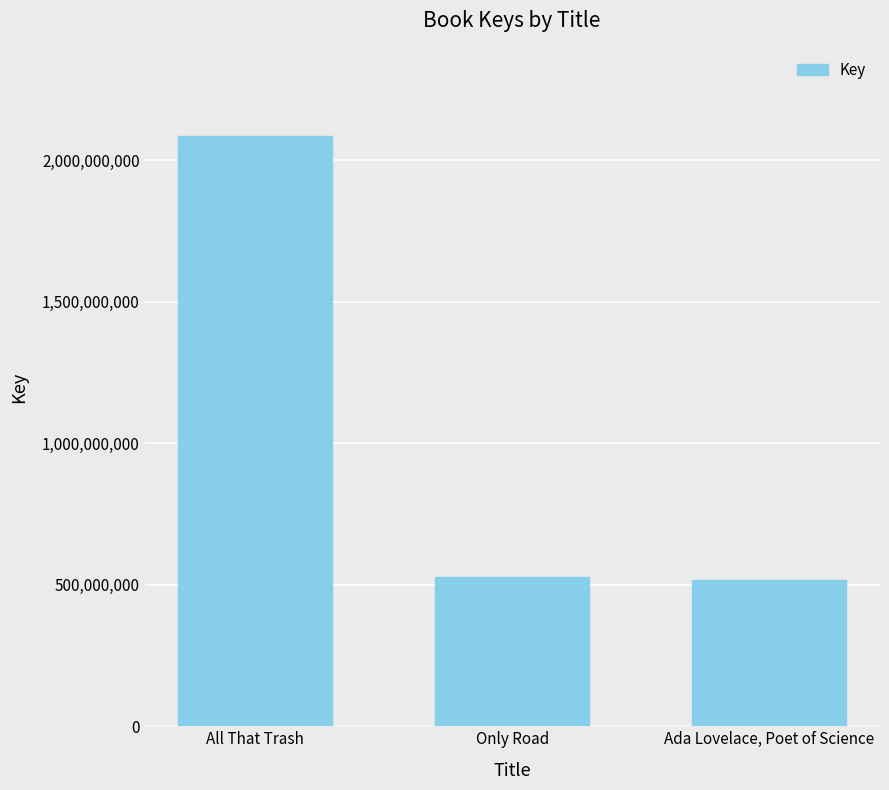

The value at Ada Lovelace, Poet of Science is 515913524. True or false?

True